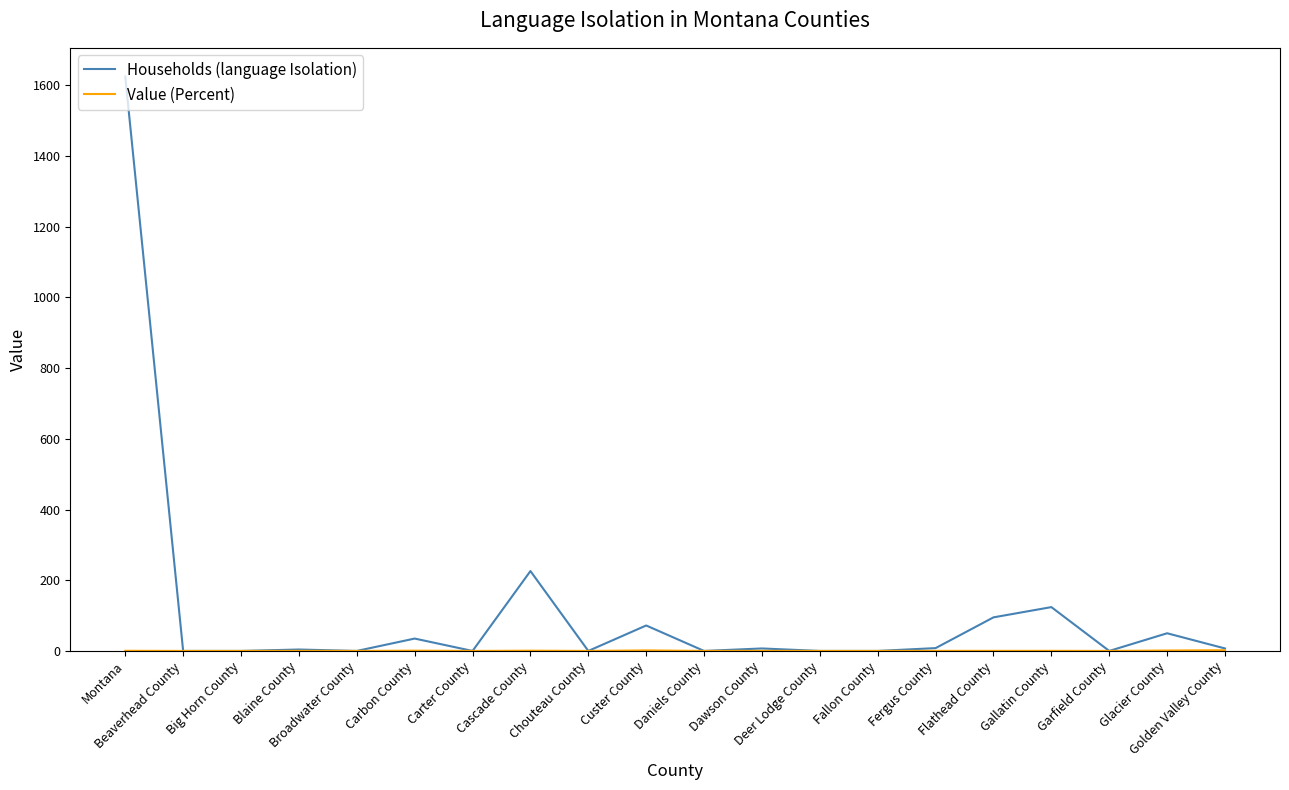

Which series has the largest total across all categories?

Households (language Isolation)